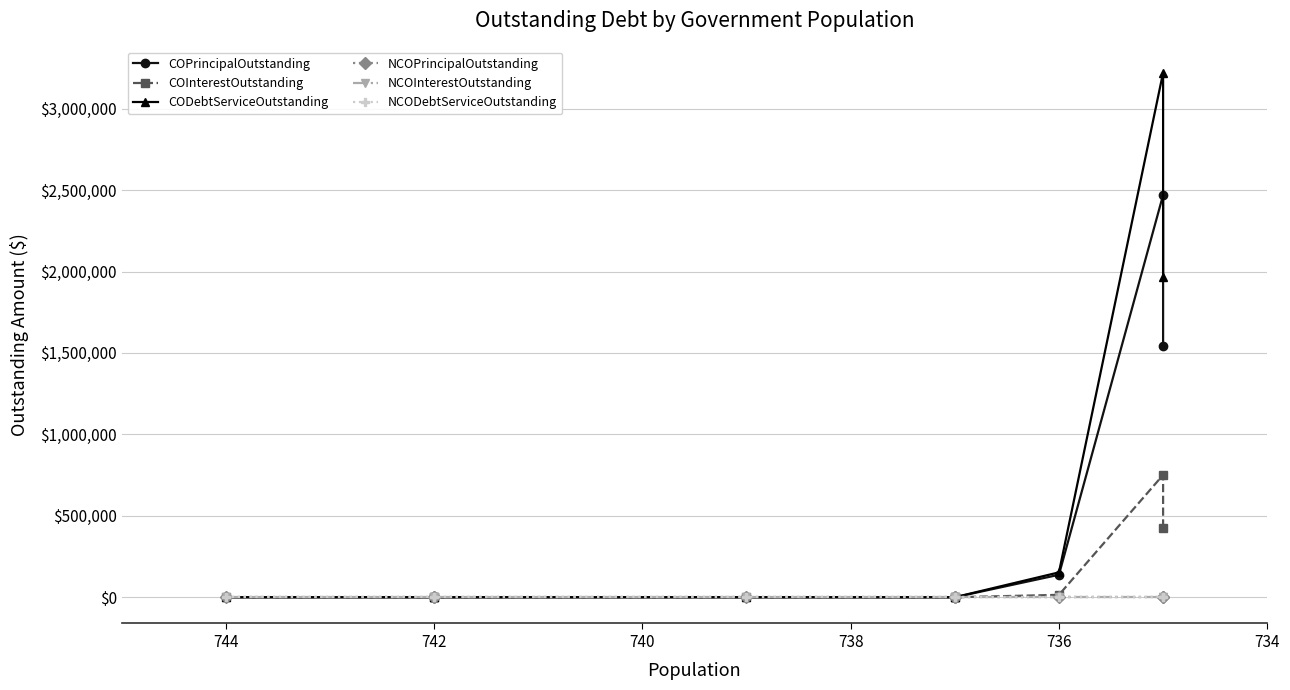

At which label is NCODebtServiceOutstanding closest to 0?

744